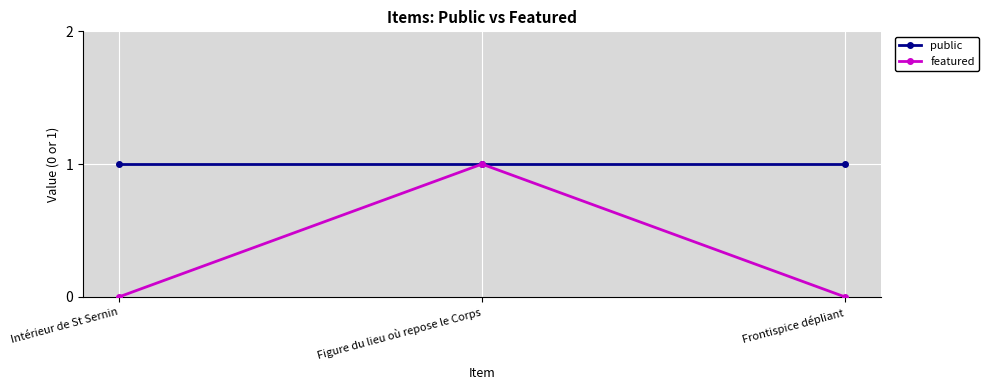

True or false: featured has a value of 0 at Figure du lieu où repose le Corps.

False